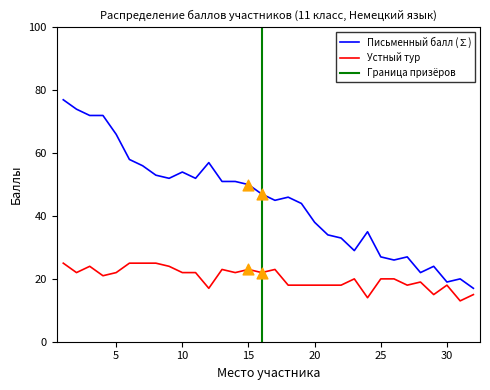

Which series contains the highest Y value?

Письменный балл (∑)